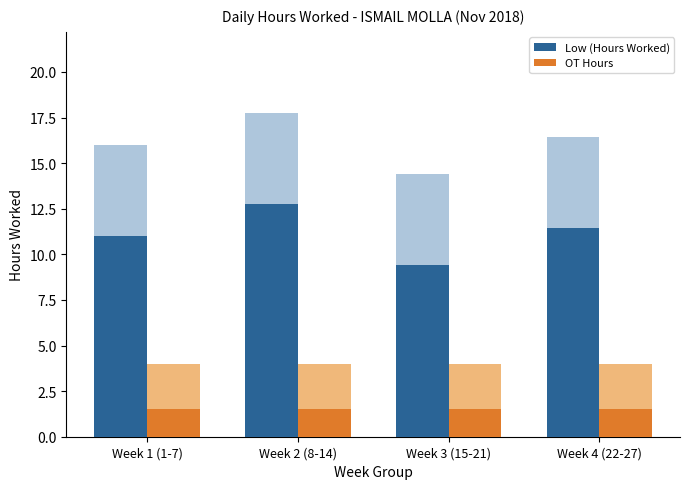

List the series in order of their overall mean, highest first.

Low (Hours Worked), OT Hours